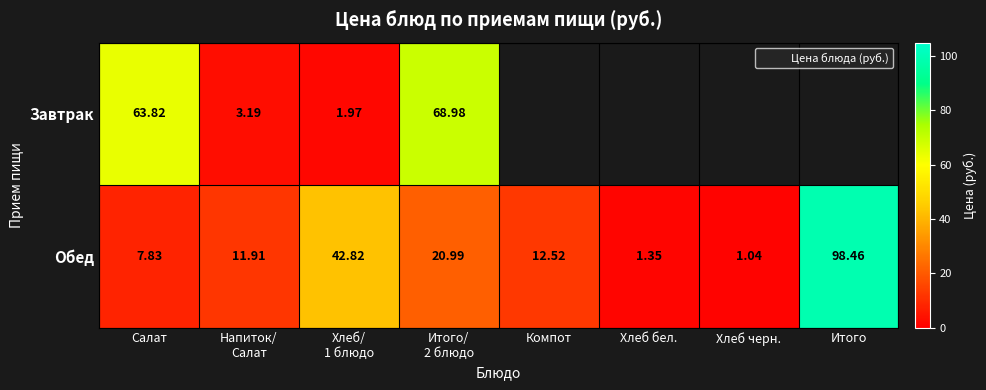

Which label corresponds to the smallest value in the chart?

Компот